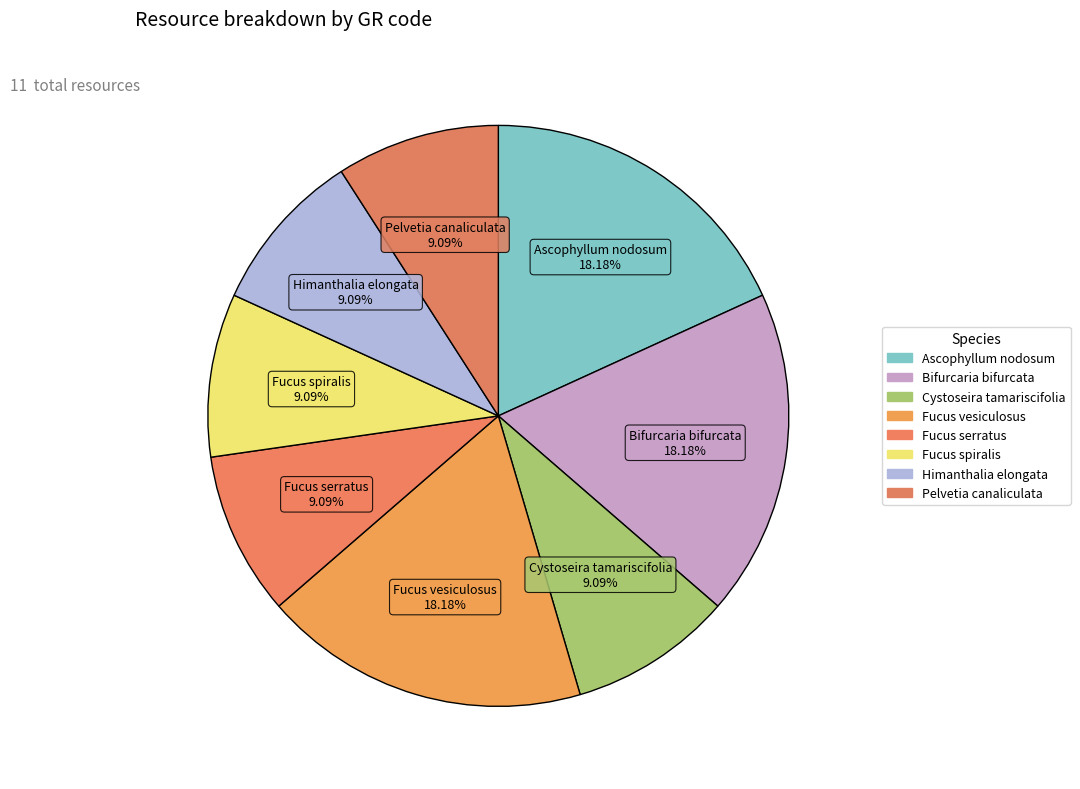

How many segments does this pie chart have?

8